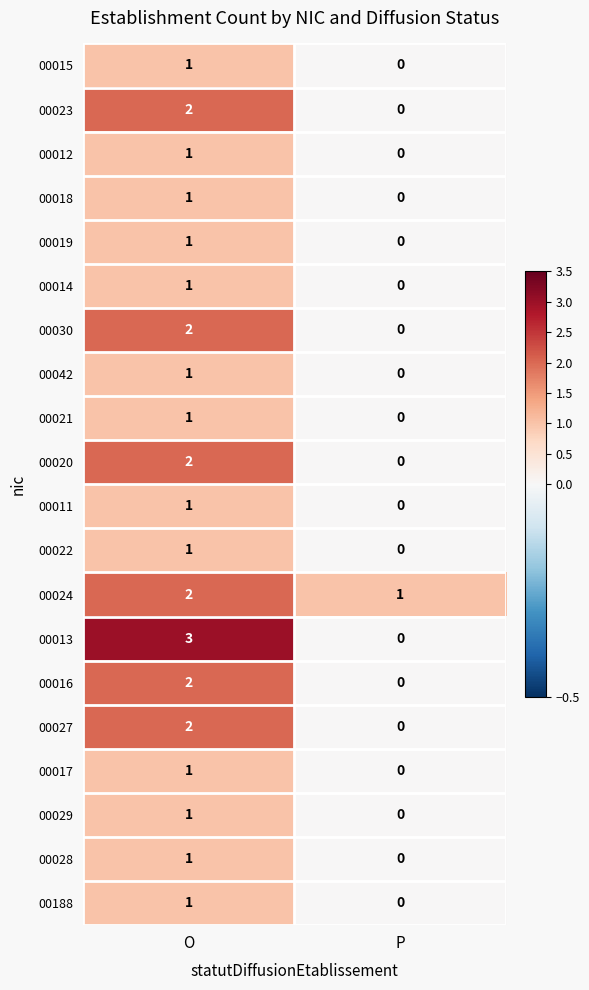

Which series has the widest spread of values?

00013